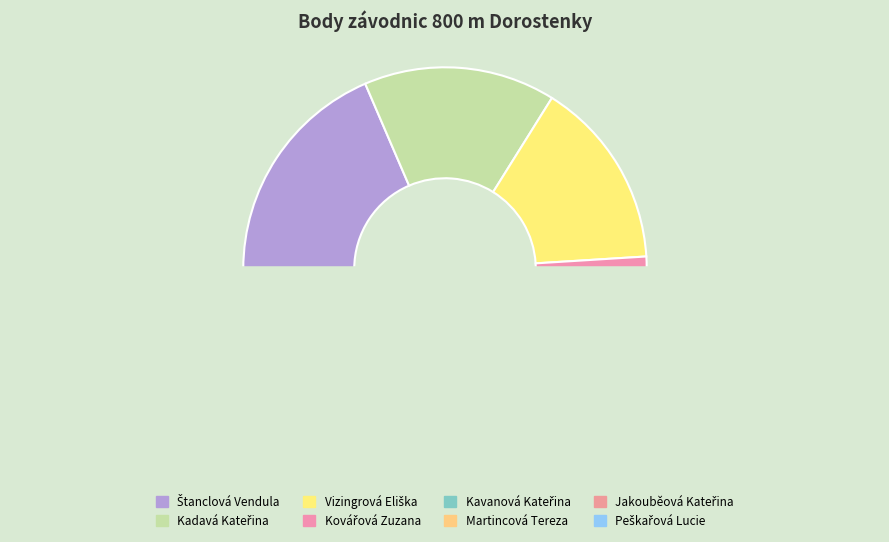

Is it true that Kovářová Zuzana is 1% of the pie?

False